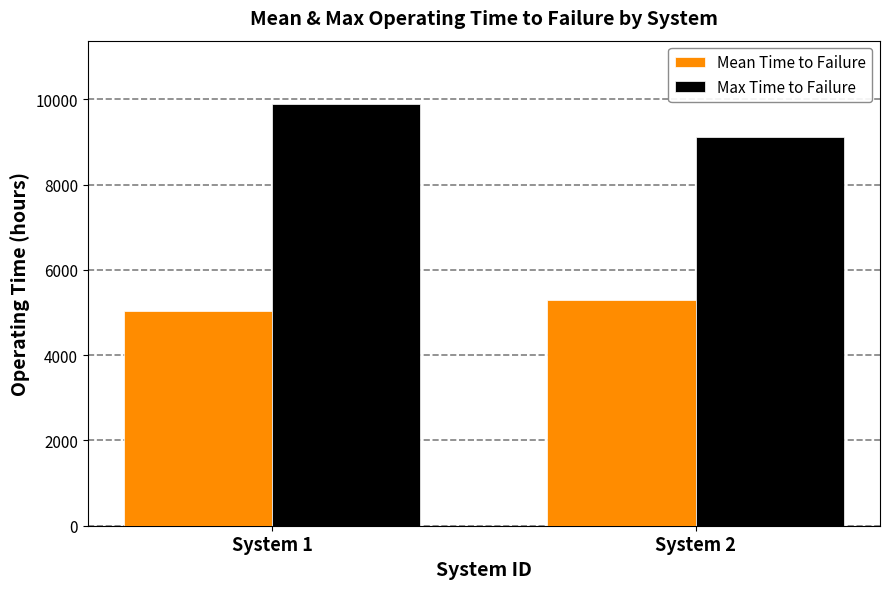

At how many categories does at least one series exceed 8418?

2